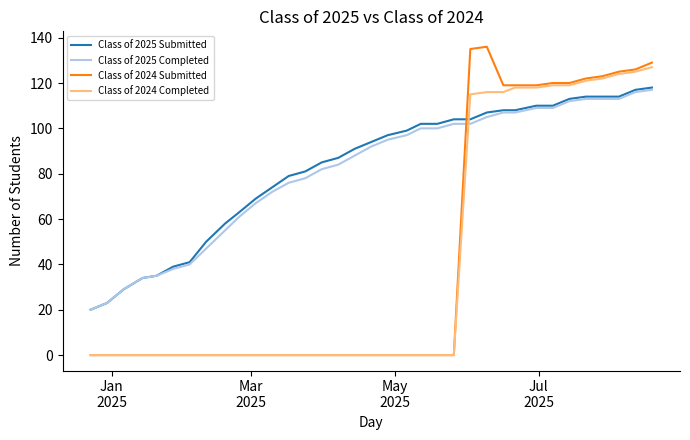

True or false: Class of 2025 Submitted and Class of 2024 Completed cross at least once.

True